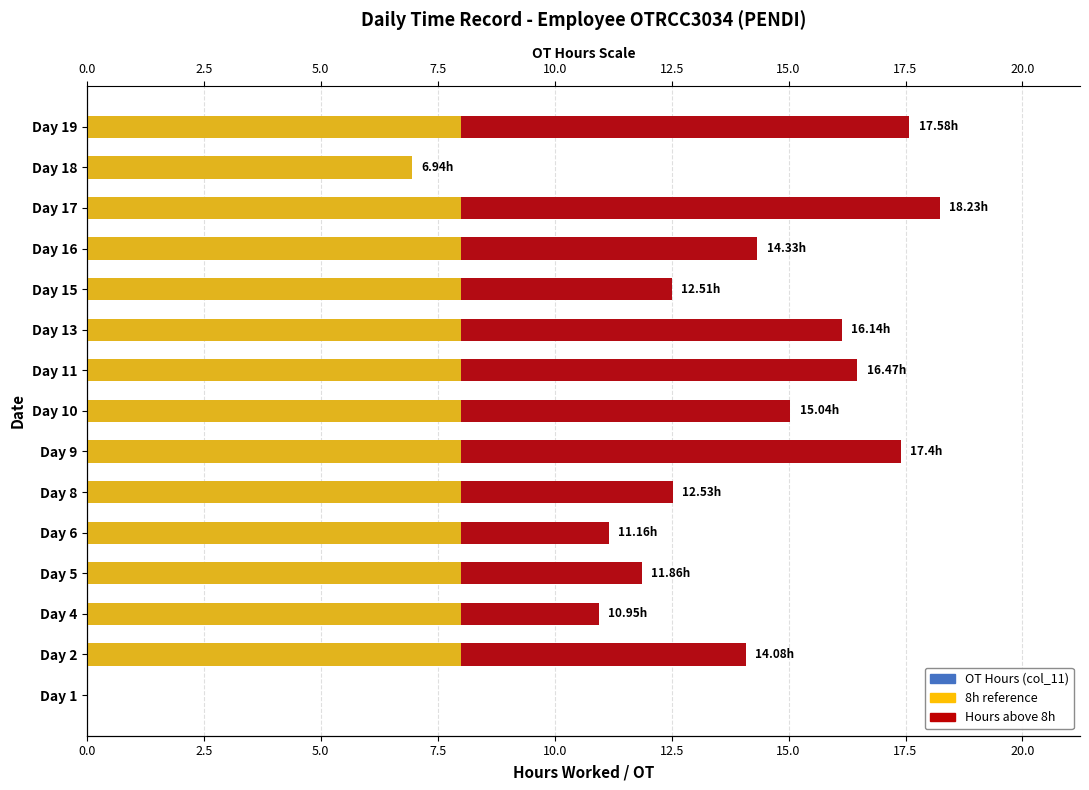

How many positive values does the OT Hours (col_11) series have?

14